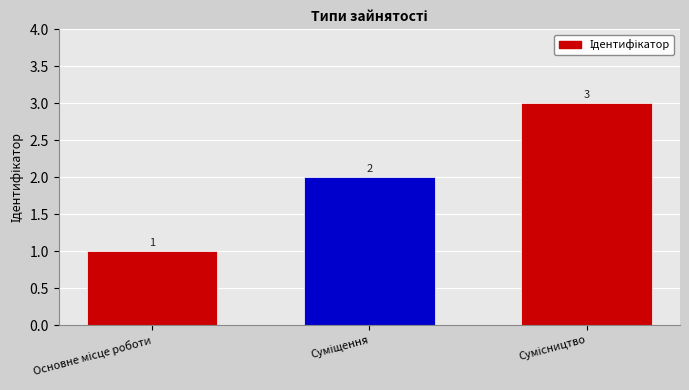

Reading right to left, extract all data points from this chart.

3	2	1